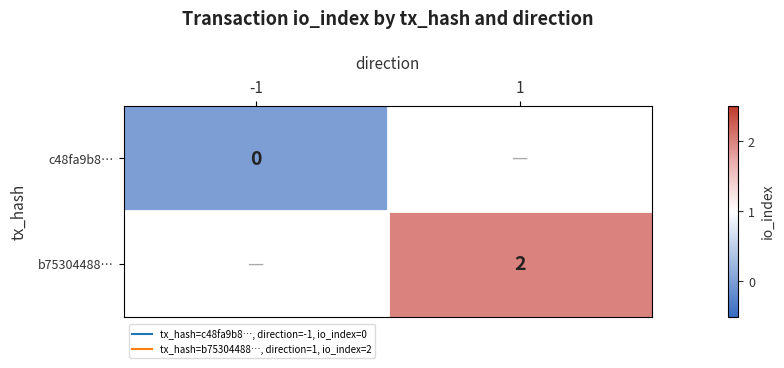

Is the value of b75304488… at 1 greater than the value of c48fa9b8… at -1?

Yes